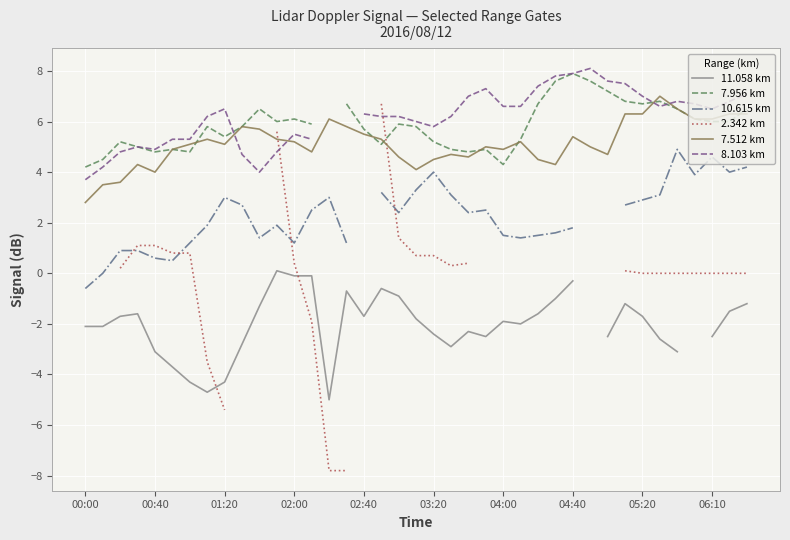

How many distinct data groups are displayed?

6